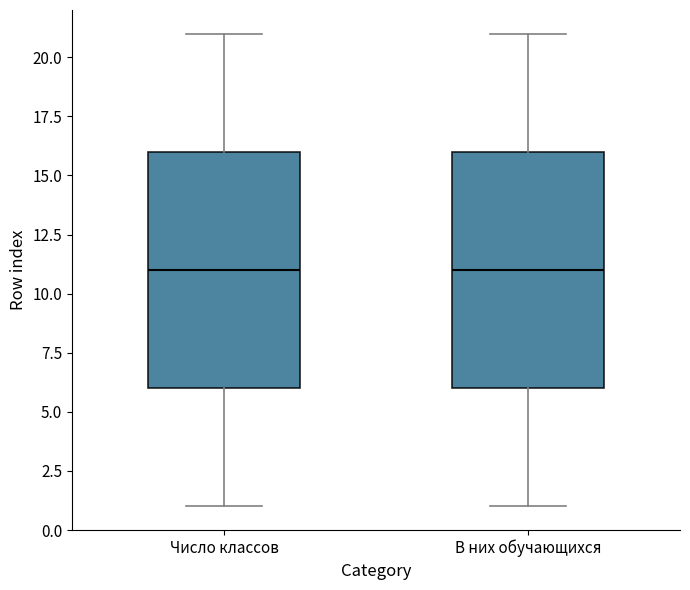

Where does the upper whisker of the box for Число классов end on the y-axis? The values are not printed on the chart, so give them approximately, as read against the axis.

21